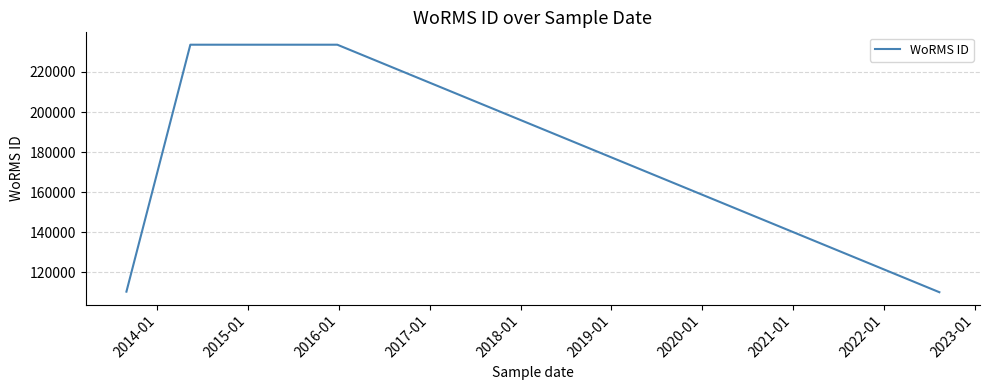

What is the sum of all values?

687546